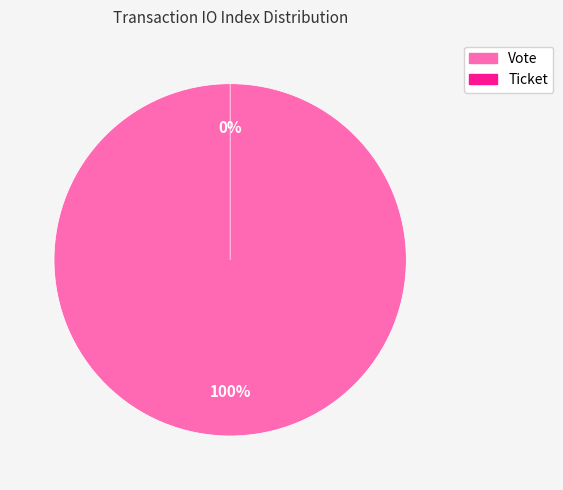

Combined, do Ticket and Vote account for over 50%?

Yes